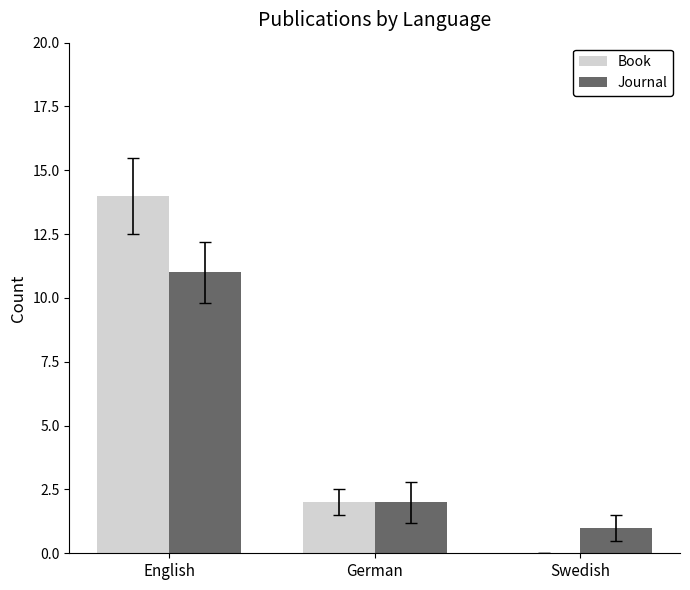

What is the maximum value for Journal?

11